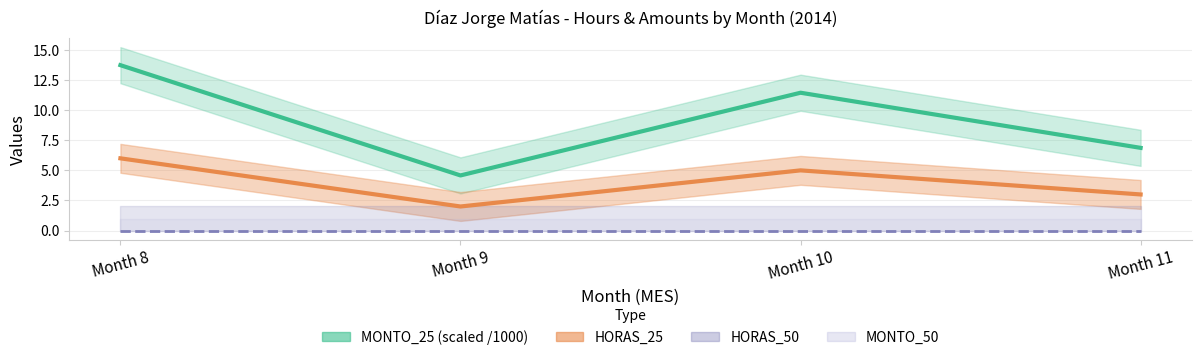

At which category is the sum across all series the highest?

Month 8